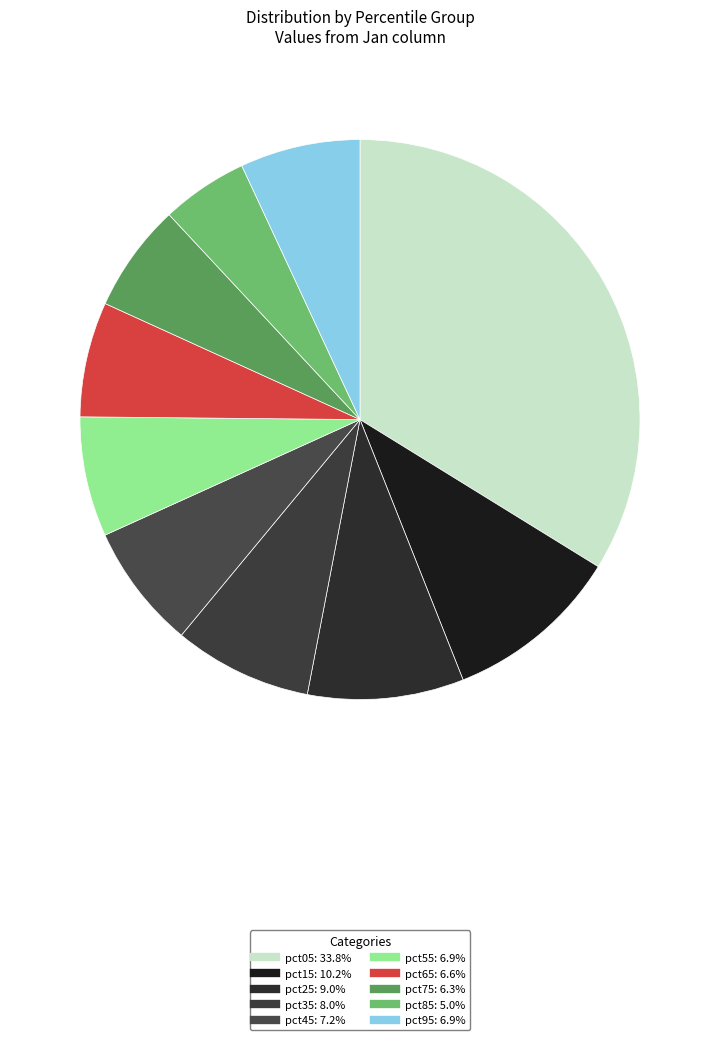

What portion of the pie excludes pct45?

92.8%